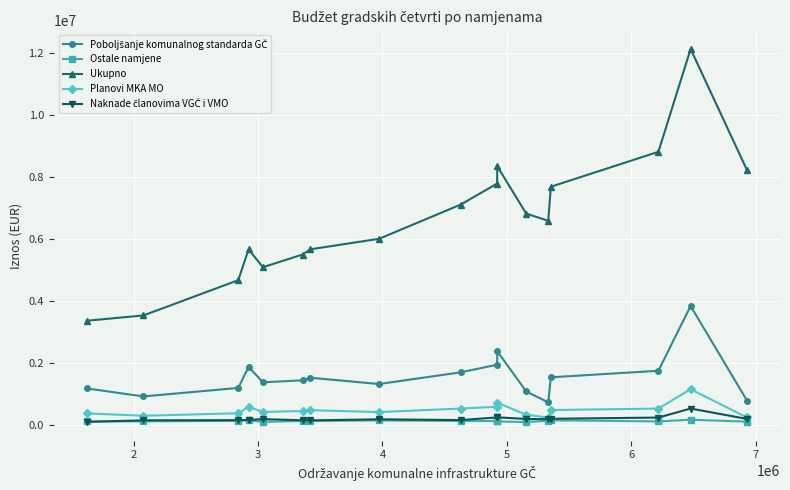

Which series has the widest spread of values?

Ukupno